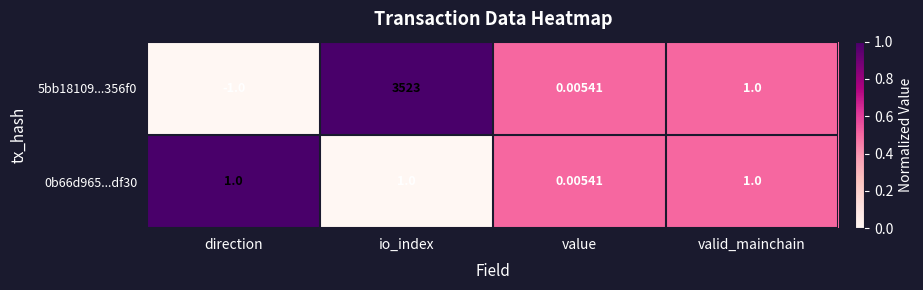

At which category does the chart reach its minimum across all series?

direction